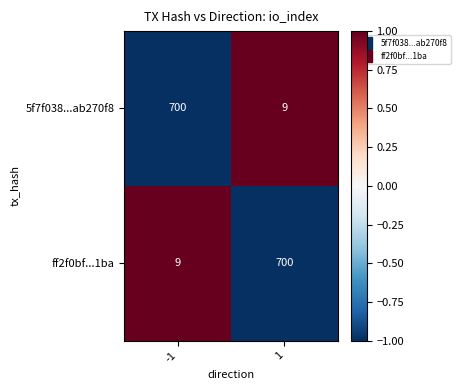

Is it true that ff2f0bf...1ba equals 249 at 1?

False